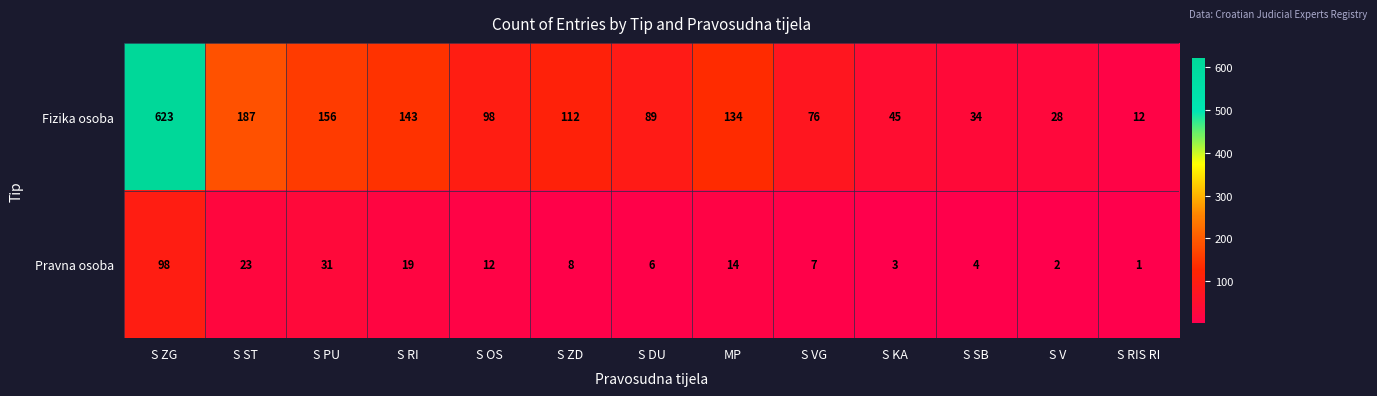

What is the difference between the maximum and minimum values in the Pravna osoba series?

97